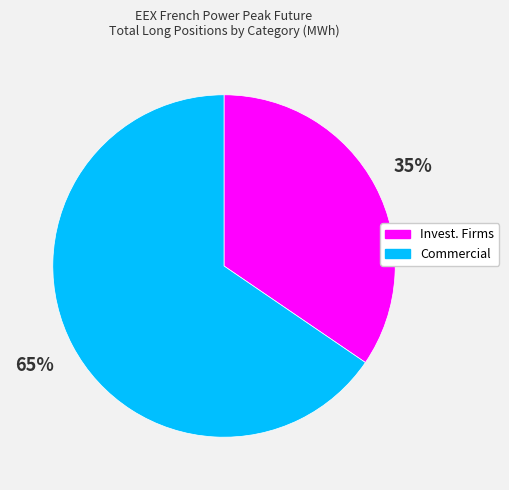

True or false: Commercial accounts for 65% of the total.

True